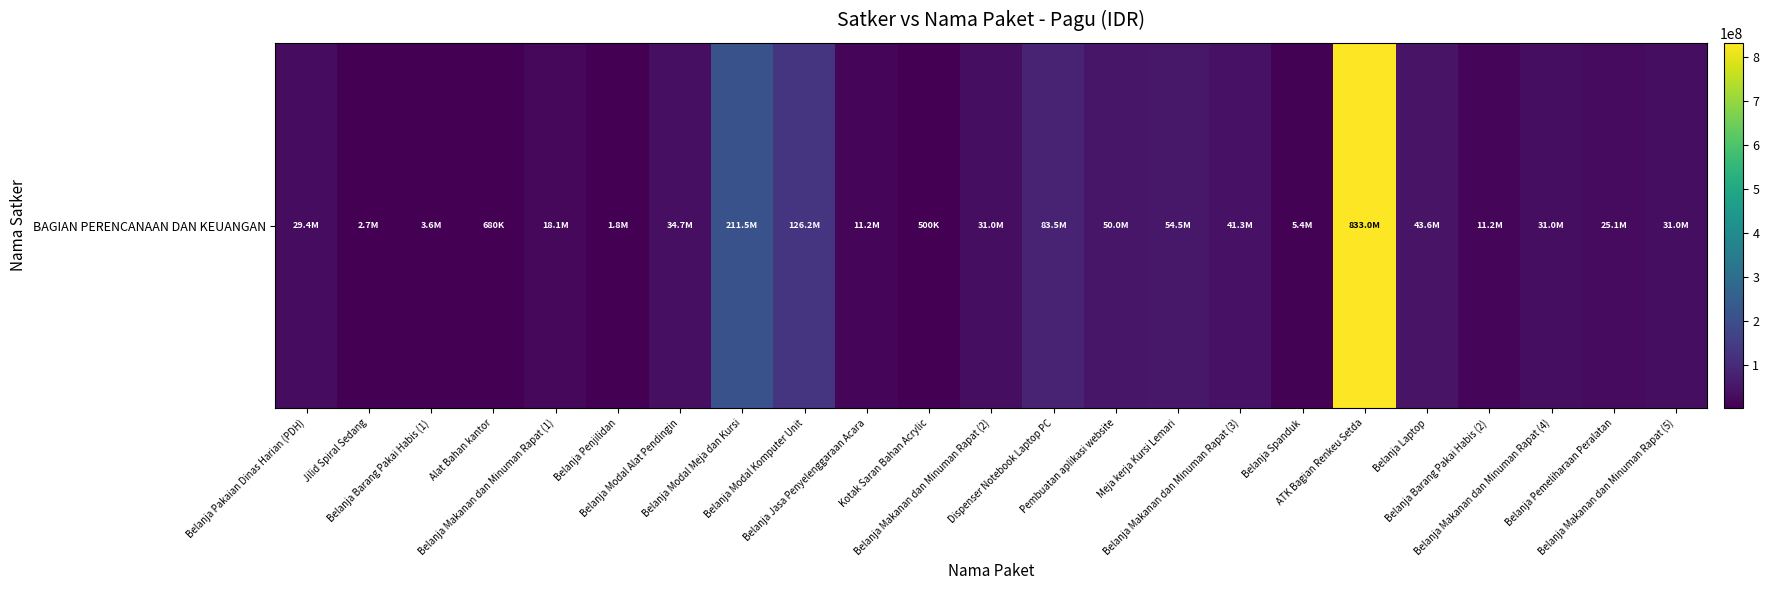

Which category has the highest value across all series?

ATK Bagian Renkeu Setda